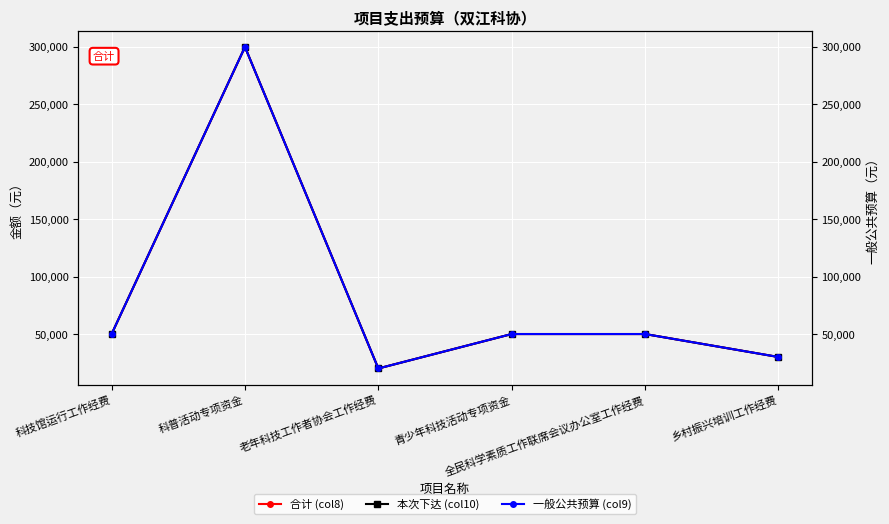

What is the sum of all 一般公共预算 (col9) values?

500000